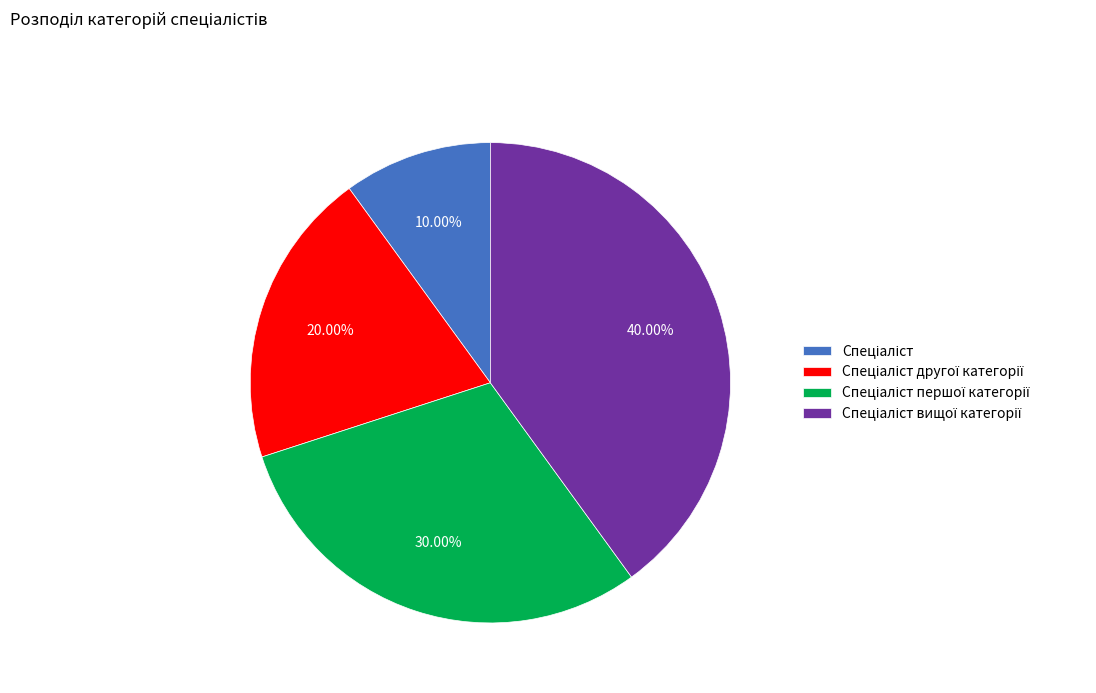

Does any single category account for the majority?

No